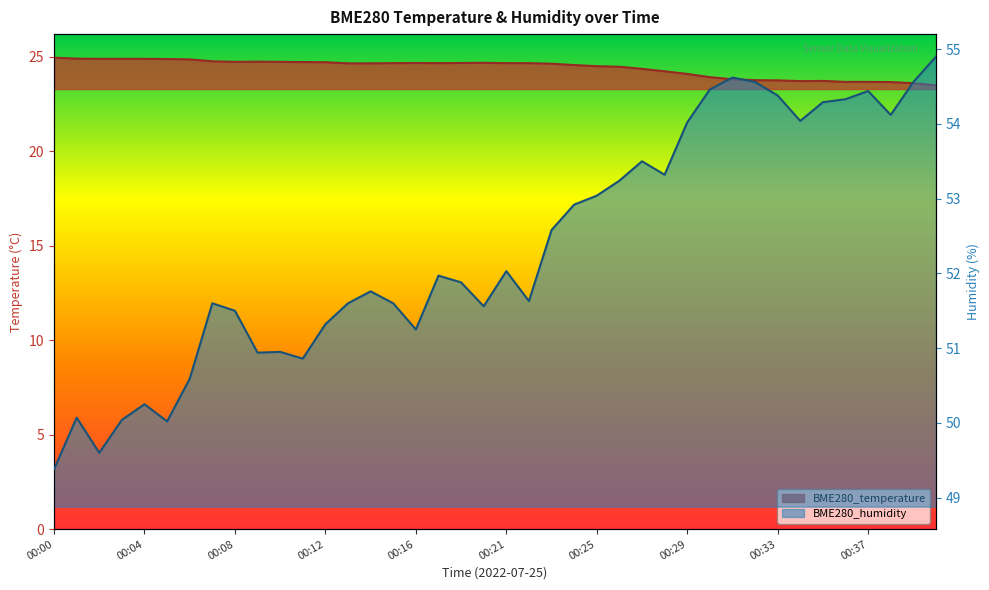

How many lines are shown in the chart?

2